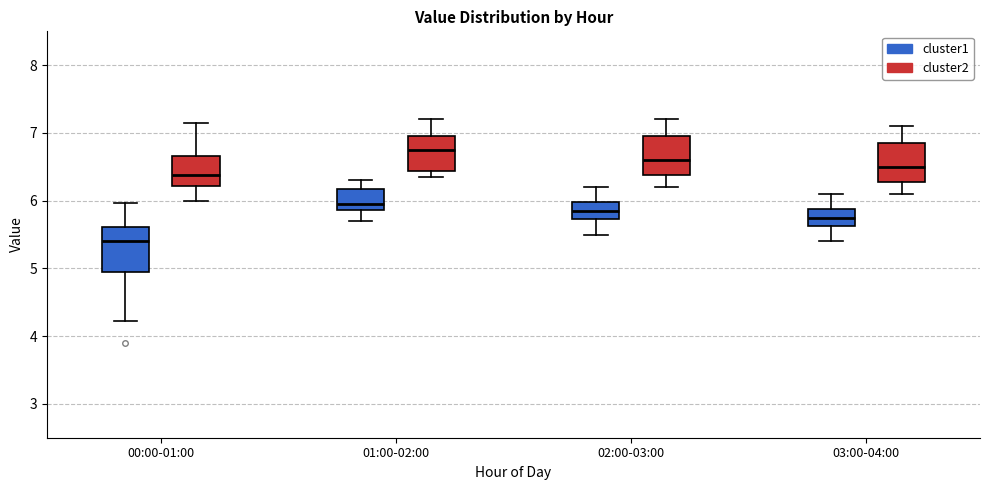

Reading left to right, read every box against the y-axis: the position of its median line, the range the box covers, and the ends of its whiskers. The values are not printed on the chart, so give them approximately, as read against the axis.

00:00-01:00 (cluster1): median 5.4, box 5.0 to 5.6, whiskers 4.2 to 6.0
00:00-01:00 (cluster2): median 6.4, box 6.2 to 6.7, whiskers 6.0 to 7.2
01:00-02:00 (cluster1): median 6.0, box 5.9 to 6.2, whiskers 5.7 to 6.3
01:00-02:00 (cluster2): median 6.8, box 6.4 to 7.0, whiskers 6.4 (just below the box's lower edge) to 7.2
02:00-03:00 (cluster1): median 5.9, box 5.7 to 6.0, whiskers 5.5 to 6.2
02:00-03:00 (cluster2): median 6.6, box 6.4 to 7.0, whiskers 6.2 to 7.2
03:00-04:00 (cluster1): median 5.8, box 5.6 to 5.9, whiskers 5.4 to 6.1
03:00-04:00 (cluster2): median 6.5, box 6.3 to 6.9, whiskers 6.1 to 7.1